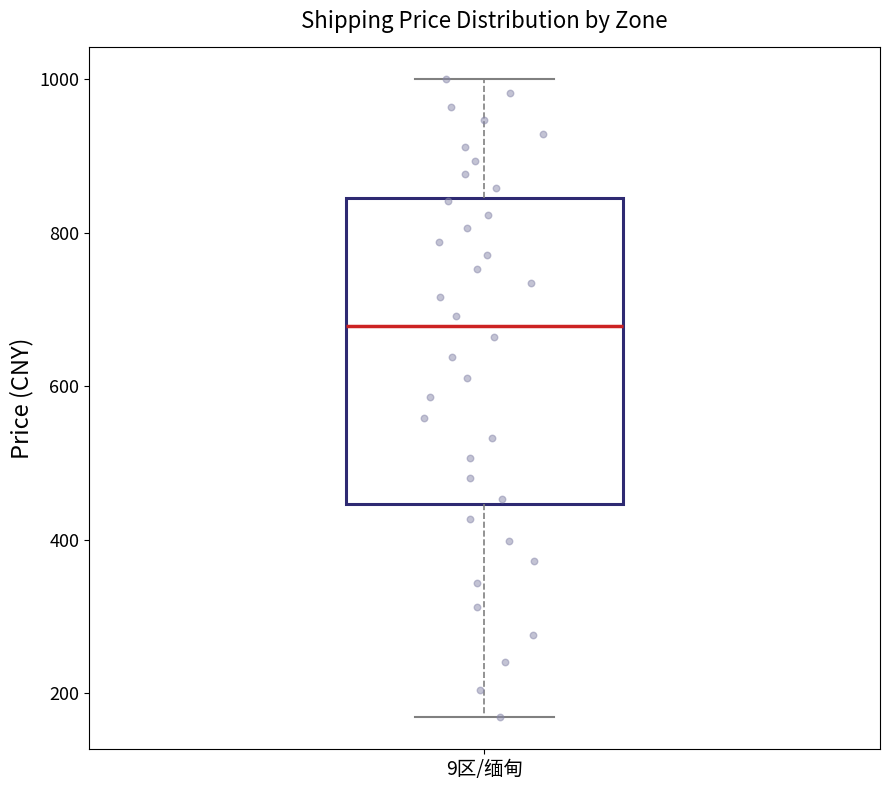

Read this box plot against the y-axis: the position of the median line, the range covered by the box, and the ends of both whiskers. The values are not printed on the chart, so give them approximately, as read against the axis.

median 680, box 440 to 840, whiskers 160 to 1000